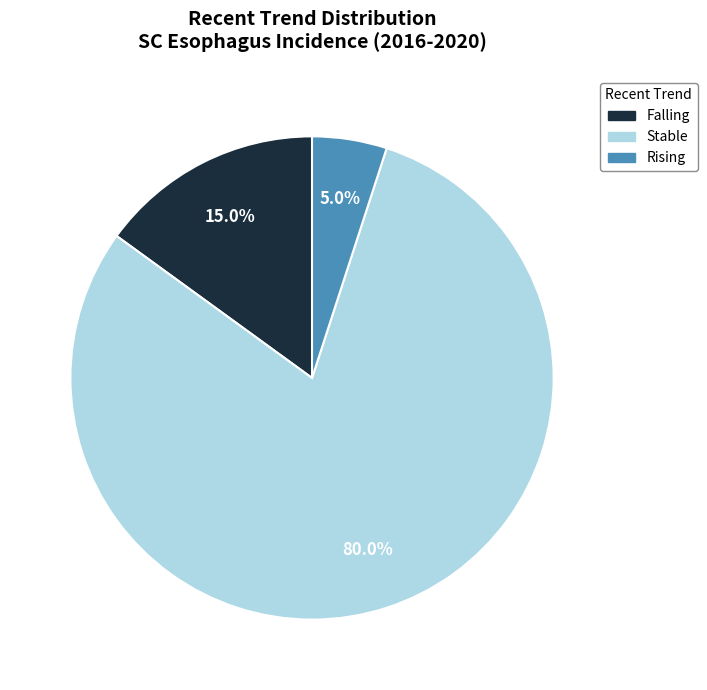

Does Stable account for over 50% of the chart?

Yes